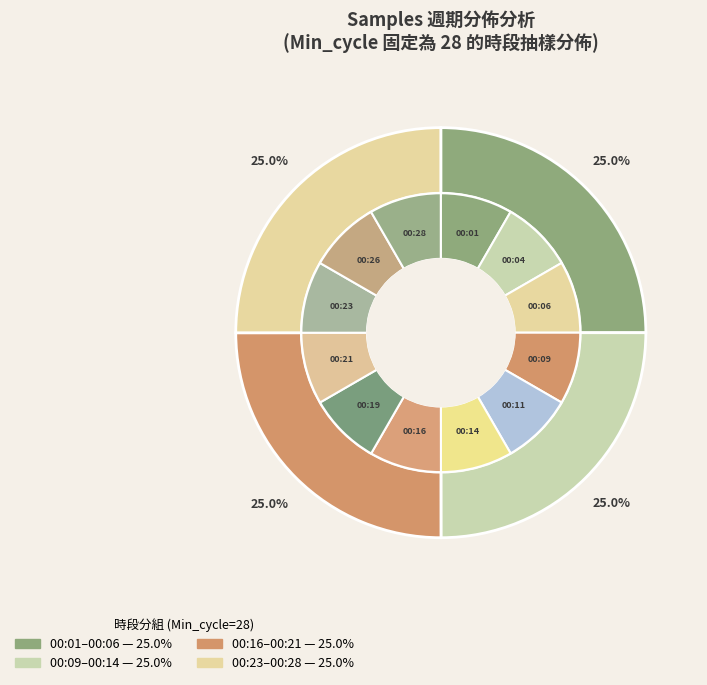

Between 00:16 and 00:14, which is larger?

00:16